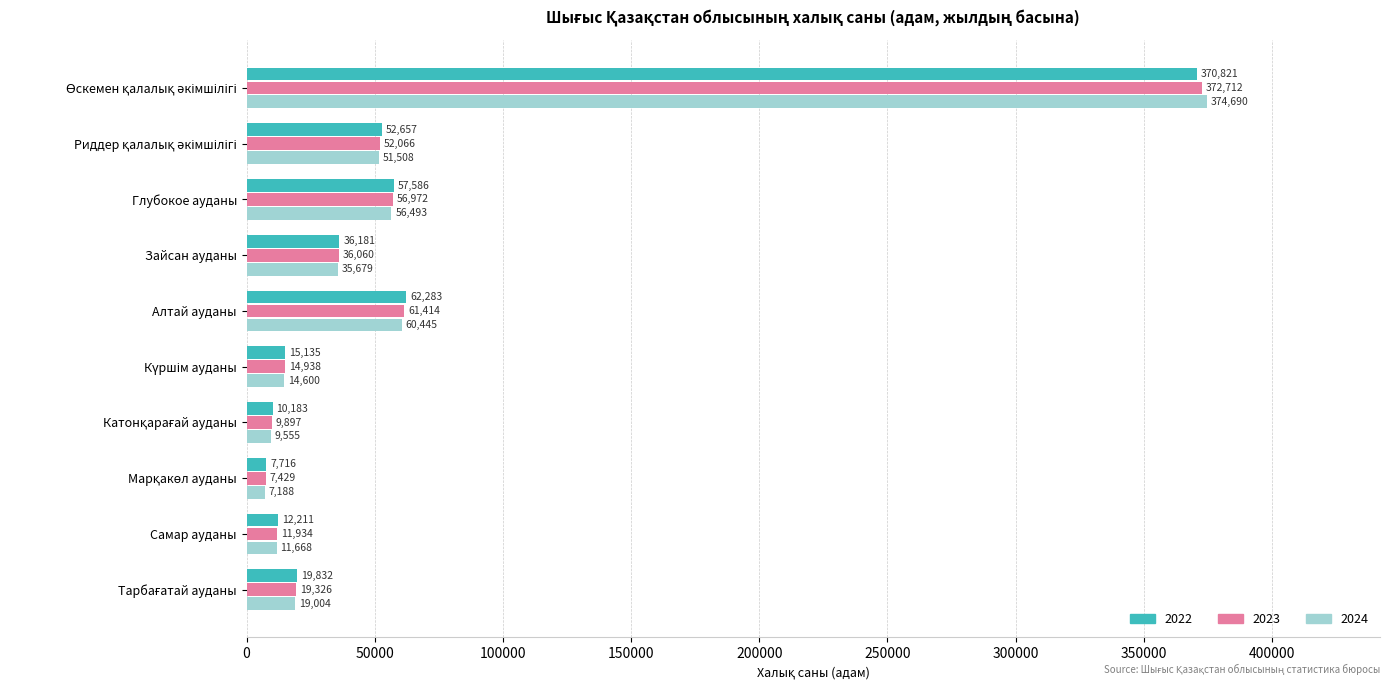

List the series in order of their peak value, highest first.

2024, 2023, 2022